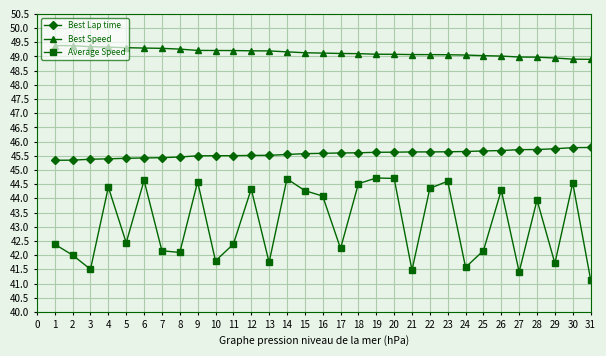

What is the sum of the Best Speed values at 19 and 5?

98.4